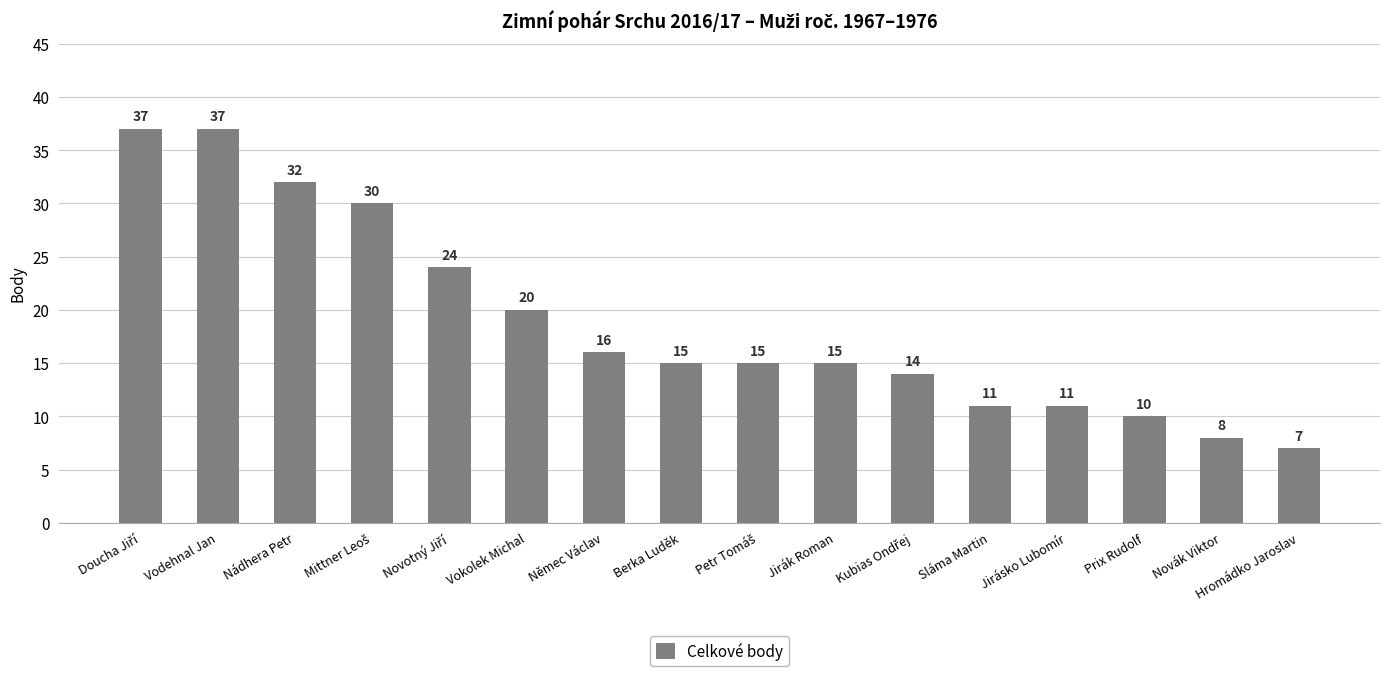

Is it true that the value at Jirák Roman is 15?

True